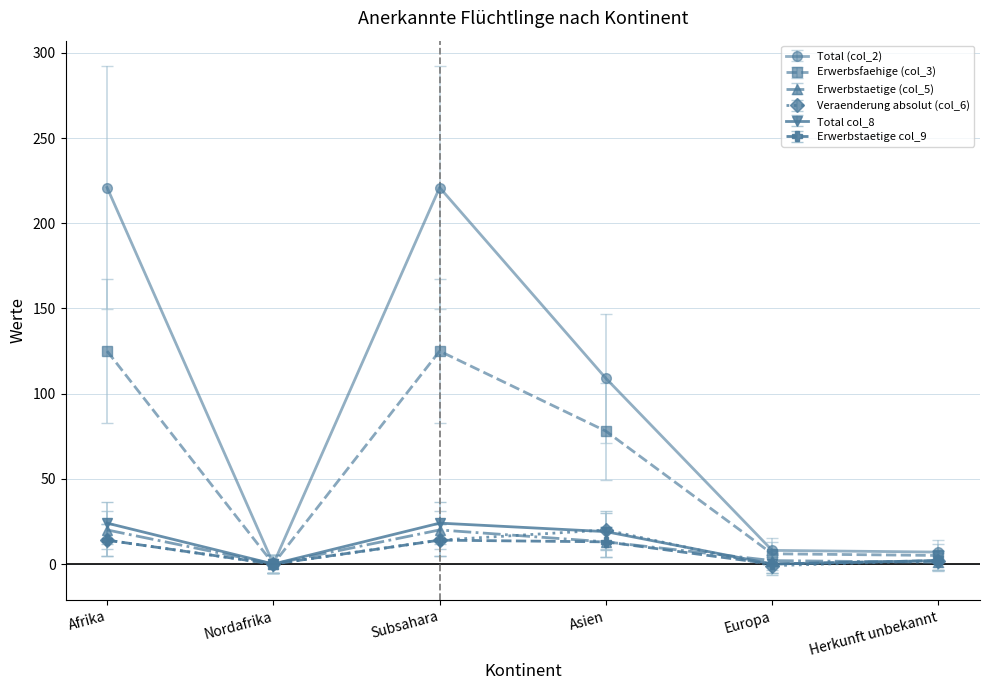

Which series has the widest spread of values?

Total (col_2)